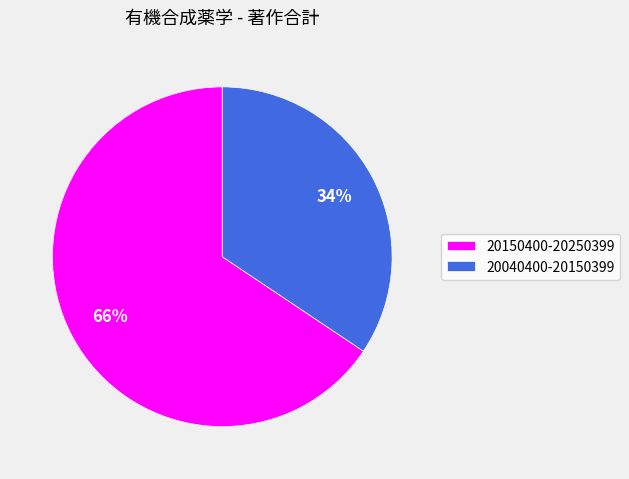

Which has a higher value, 20150400-20250399 or 20040400-20150399?

20150400-20250399